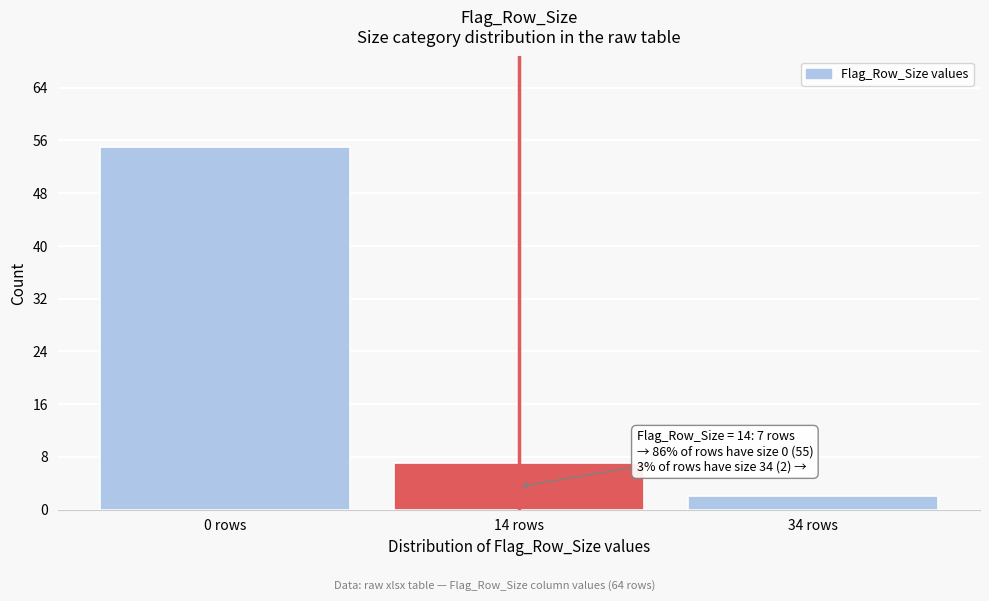

Reading left to right, extract all data points from this chart.

55	7	2